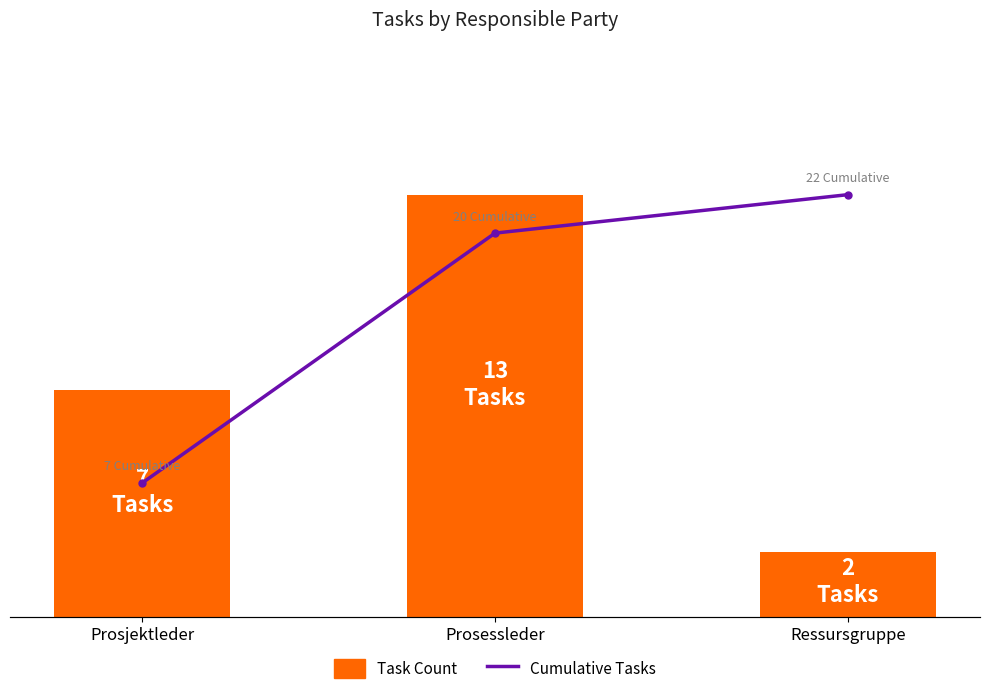

True or false: Cumulative Tasks has a value of 22 at Ressursgruppe.

True